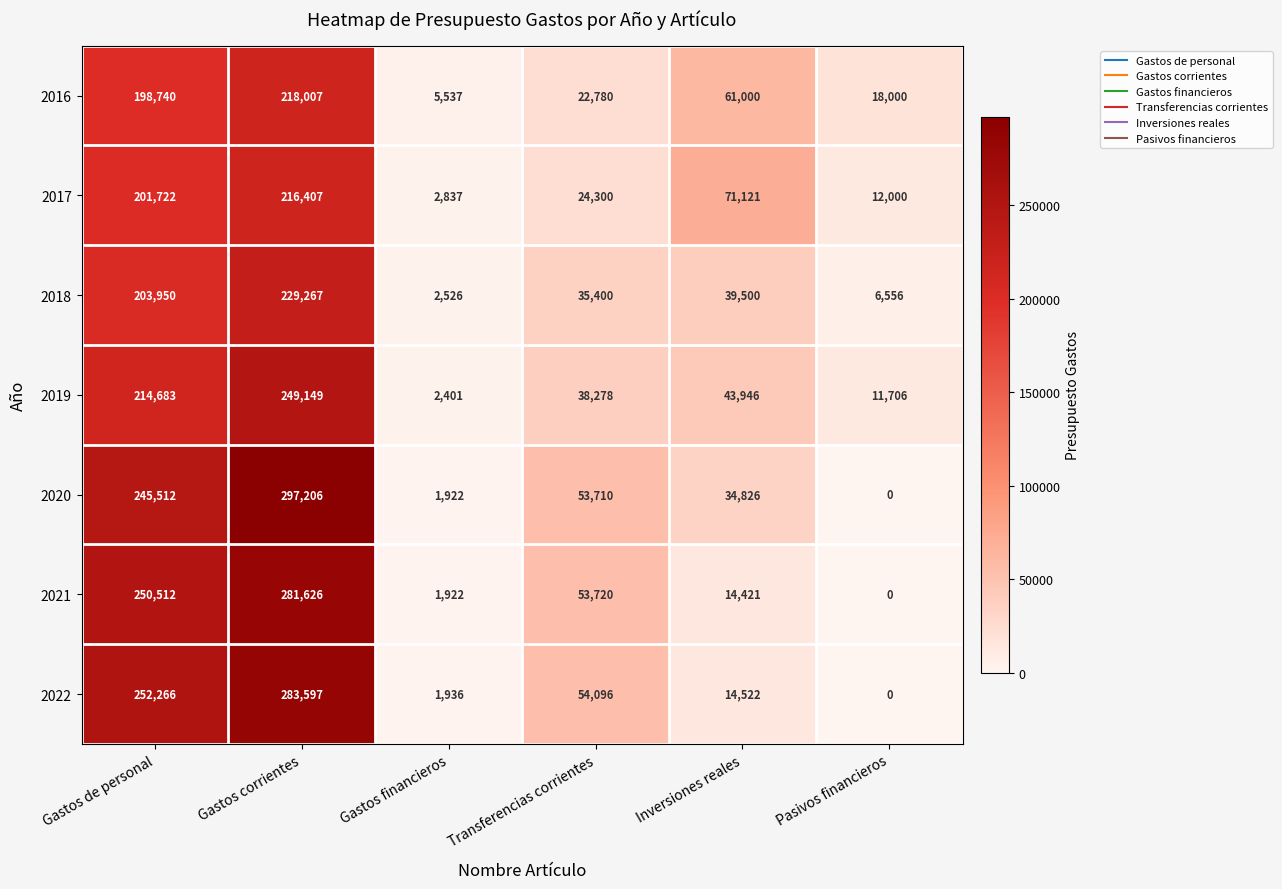

At which label is 2019 closest to 125775?

Inversiones reales